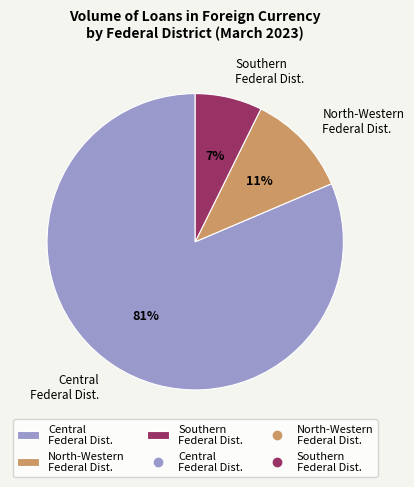

Which slice is the smallest?

Southern Federal Dist.